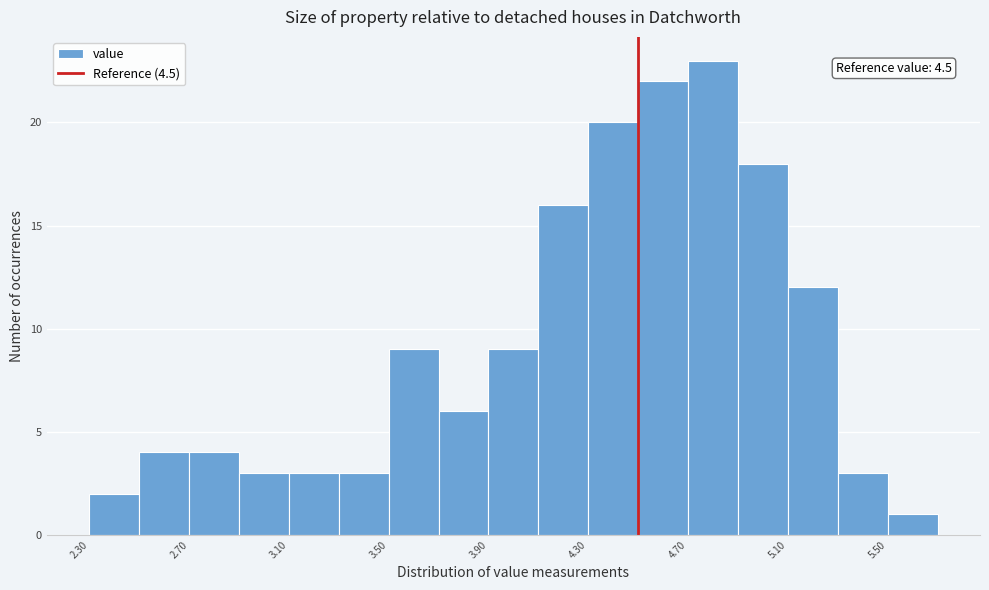

Which range on the x-axis has the tallest bar?

4.7 to 4.9